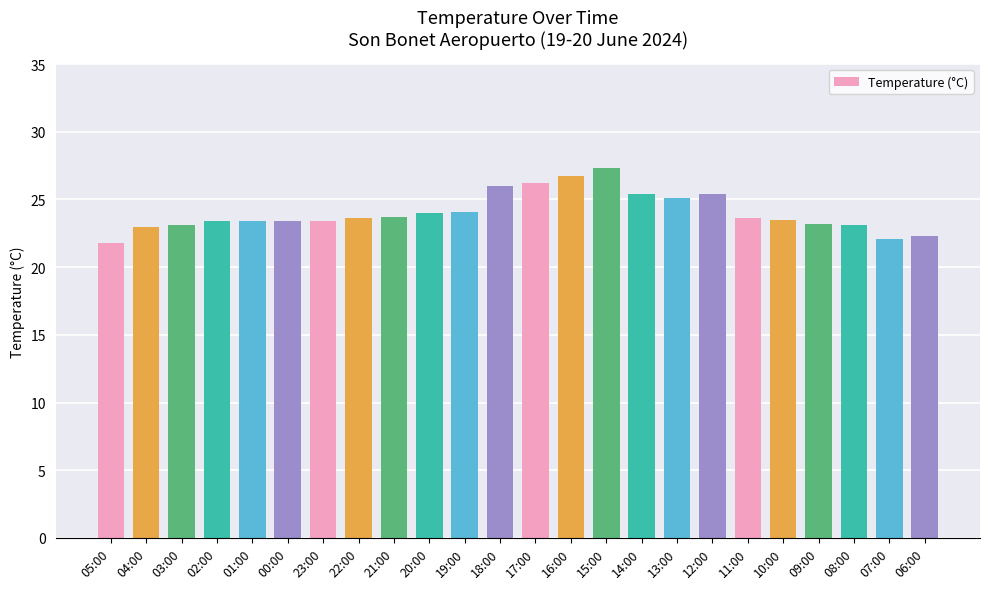

What is the value of the 14th bar from the left?

26.7